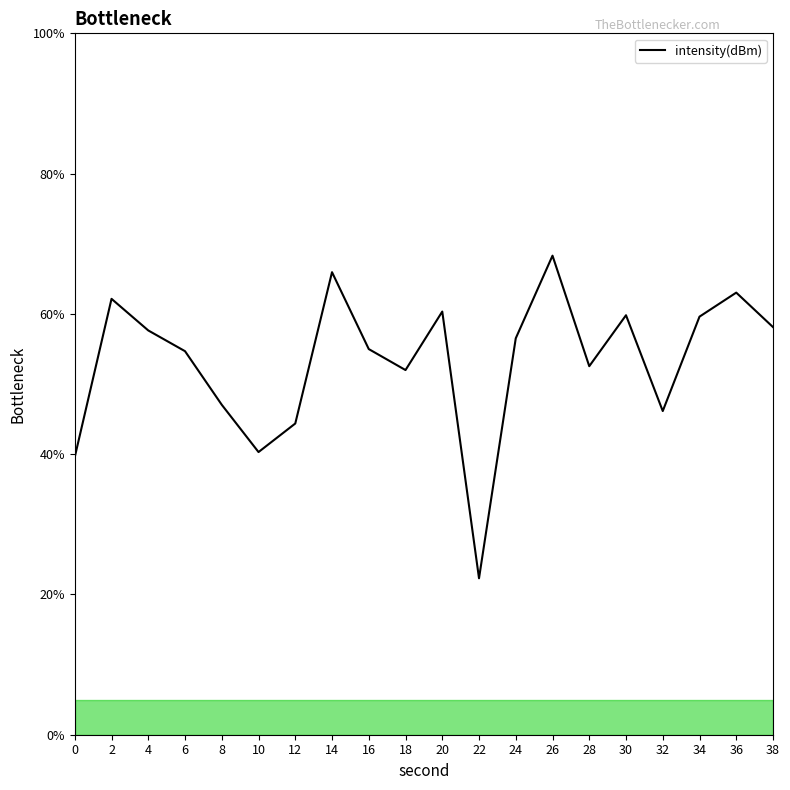

What is the average value?

53.3